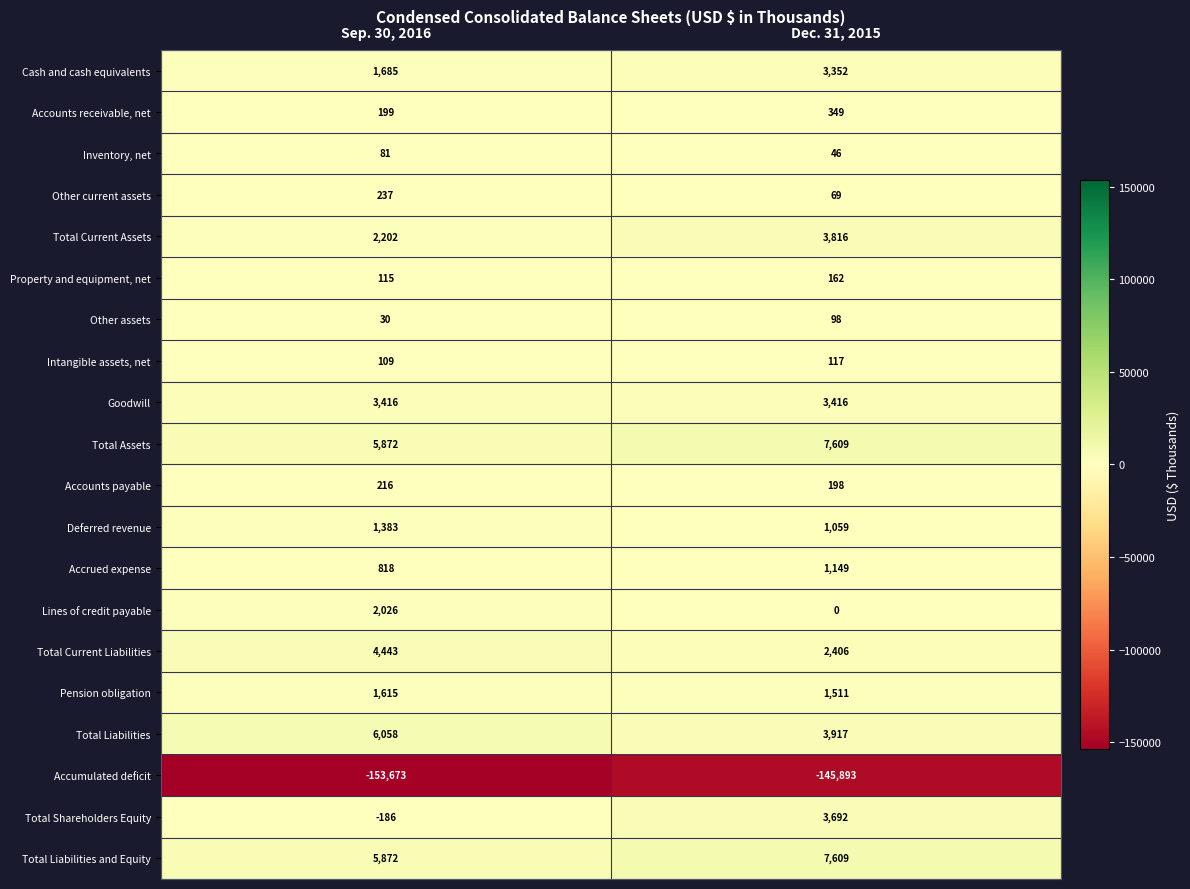

What is the highest value of the Total Liabilities series?

6058